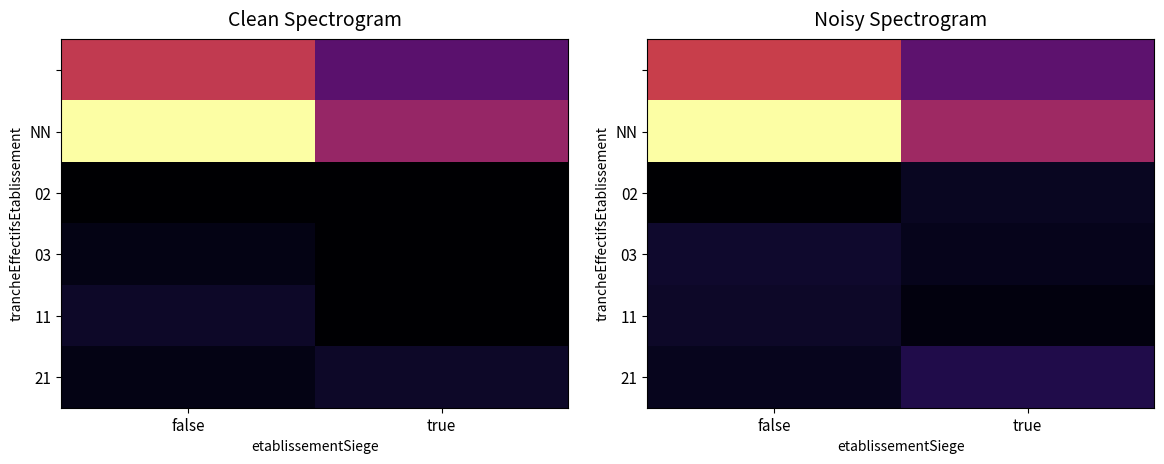

What is the difference between the highest and lowest values at false?

28.5